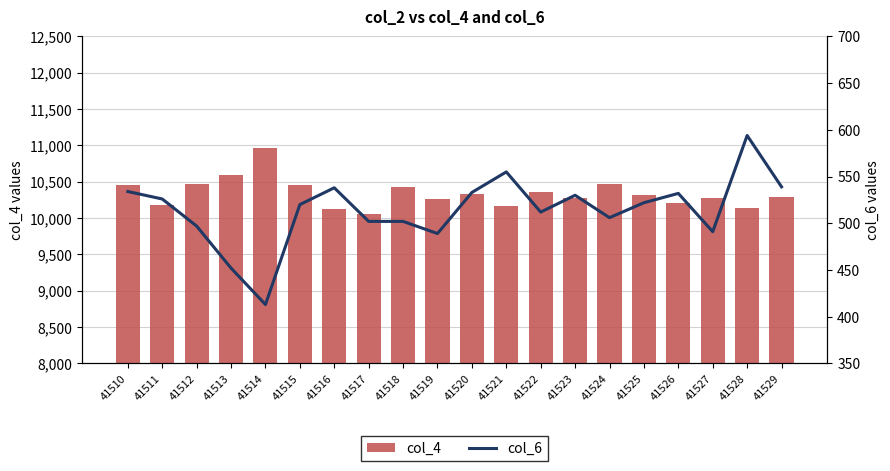

Does the chart contain any negative values?

No